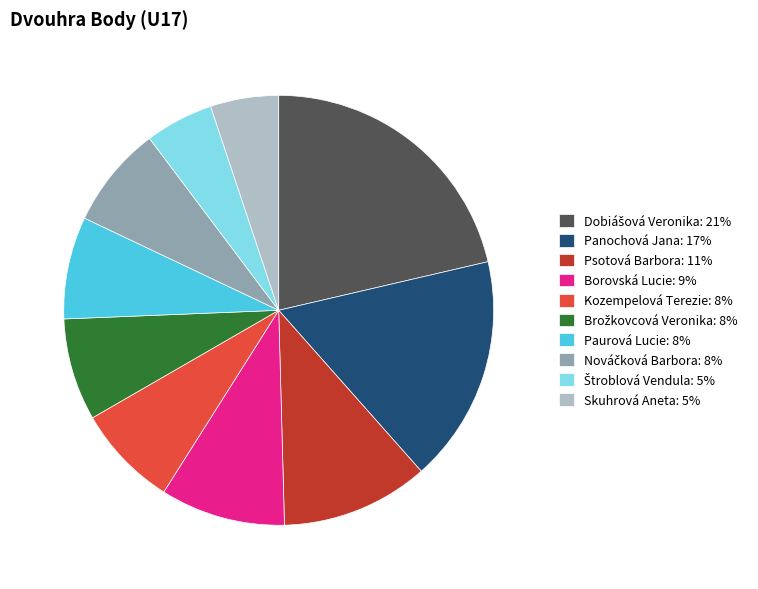

Combined, do Panochová Jana: 17% and Kozempelová Terezie: 8% account for over 50%?

No